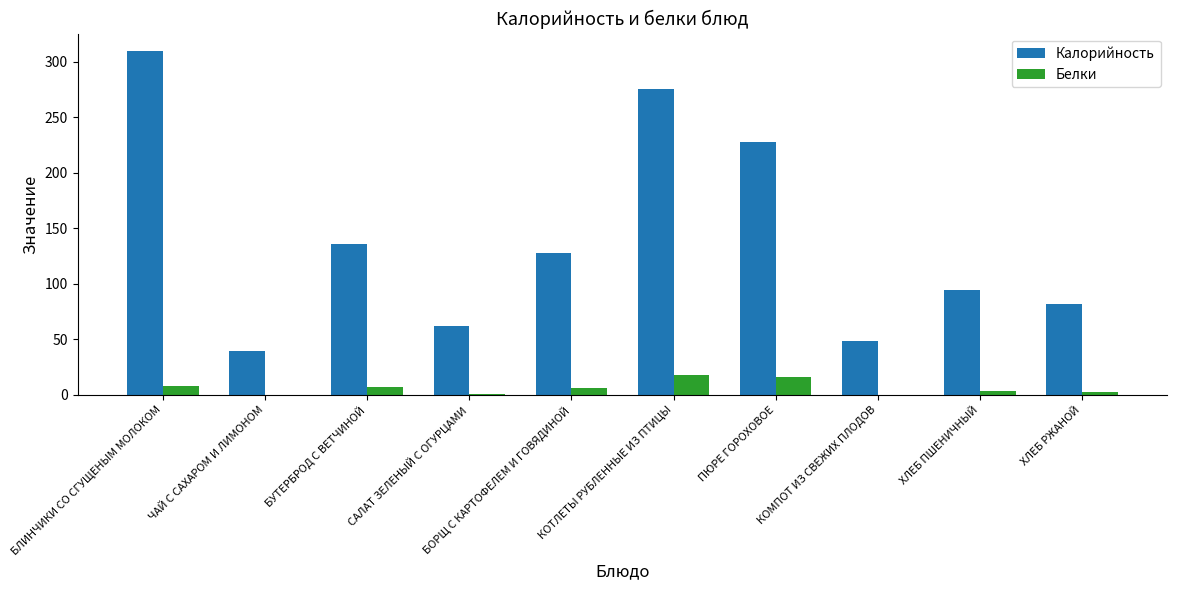

What is the sum of all Калорийность values?

1403.6